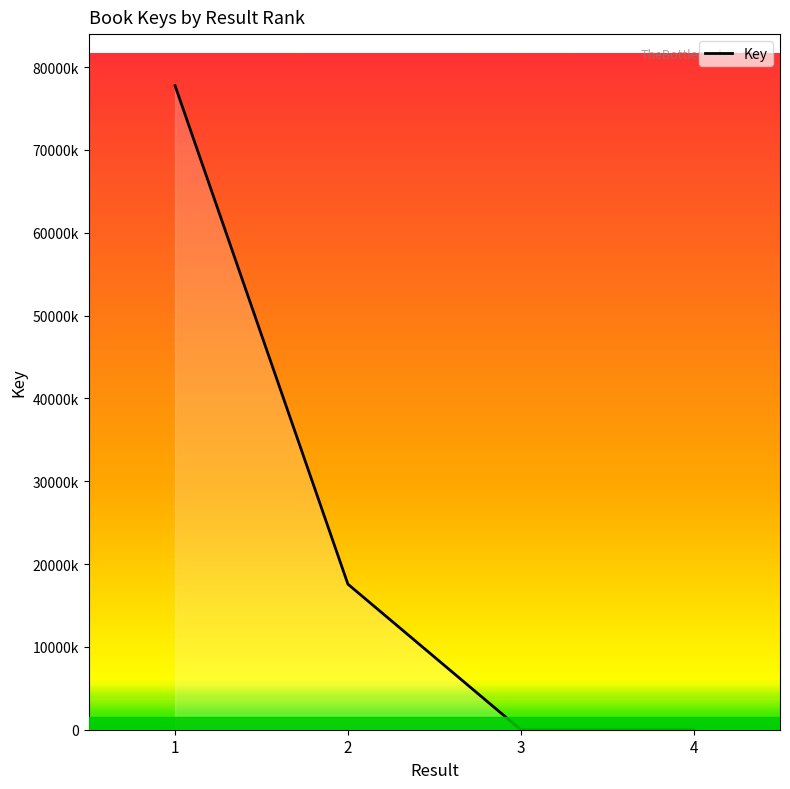

Reading right to left, transcribe all the data shown in this chart.

86	3863	17575383	77761390